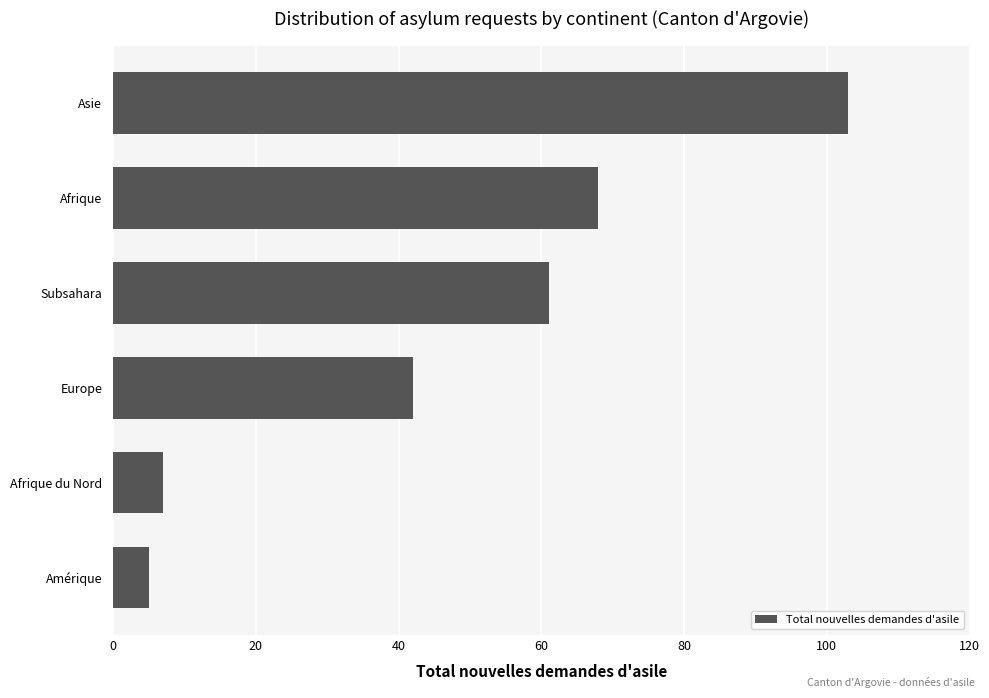

The value at Afrique is 118. True or false?

False